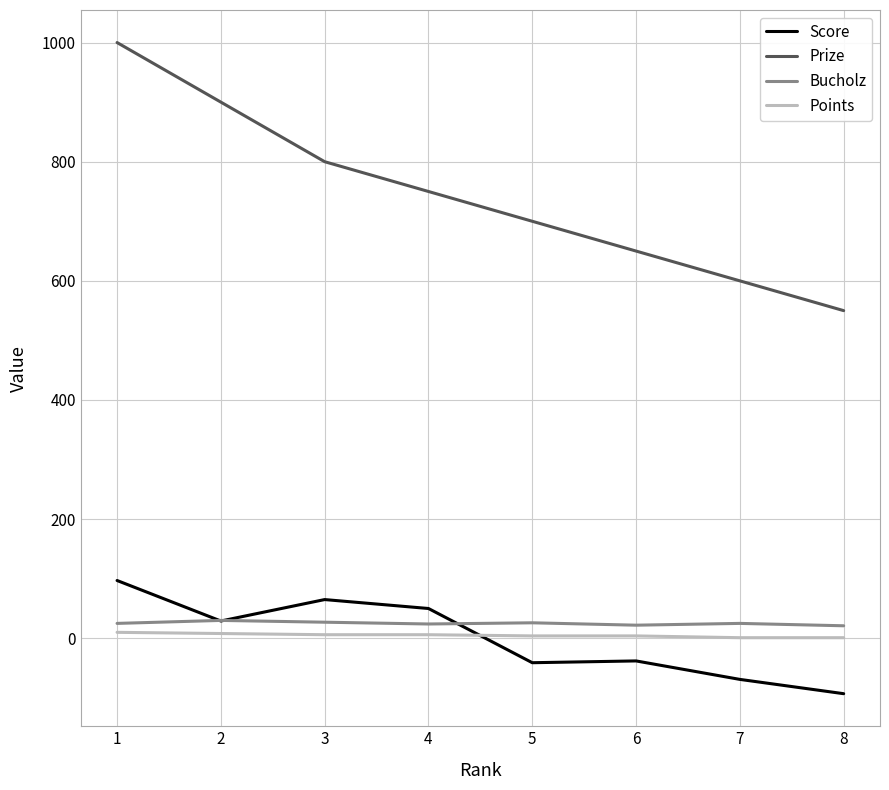

Count the Prize values in the range 650 to 900.

5